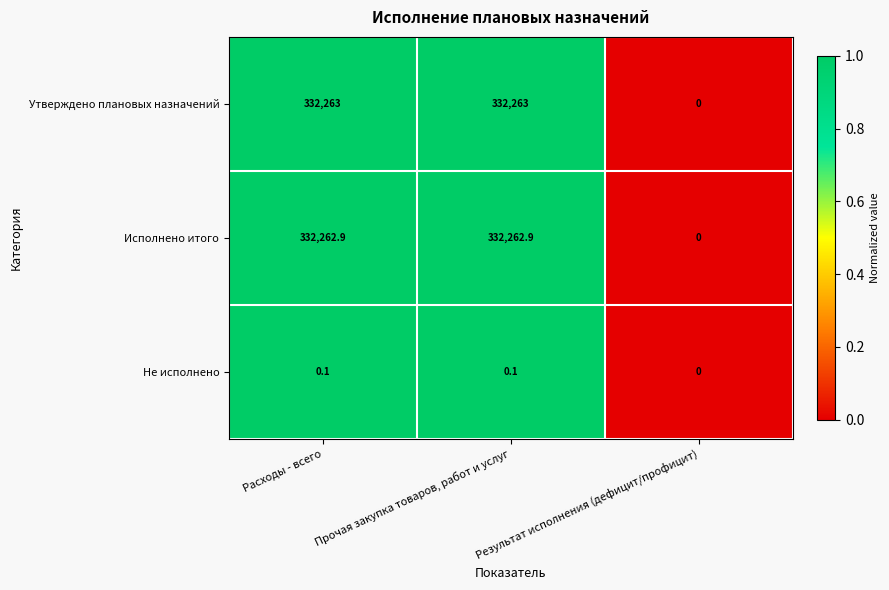

What is the total value across all series at Расходы - всего?

664526.0